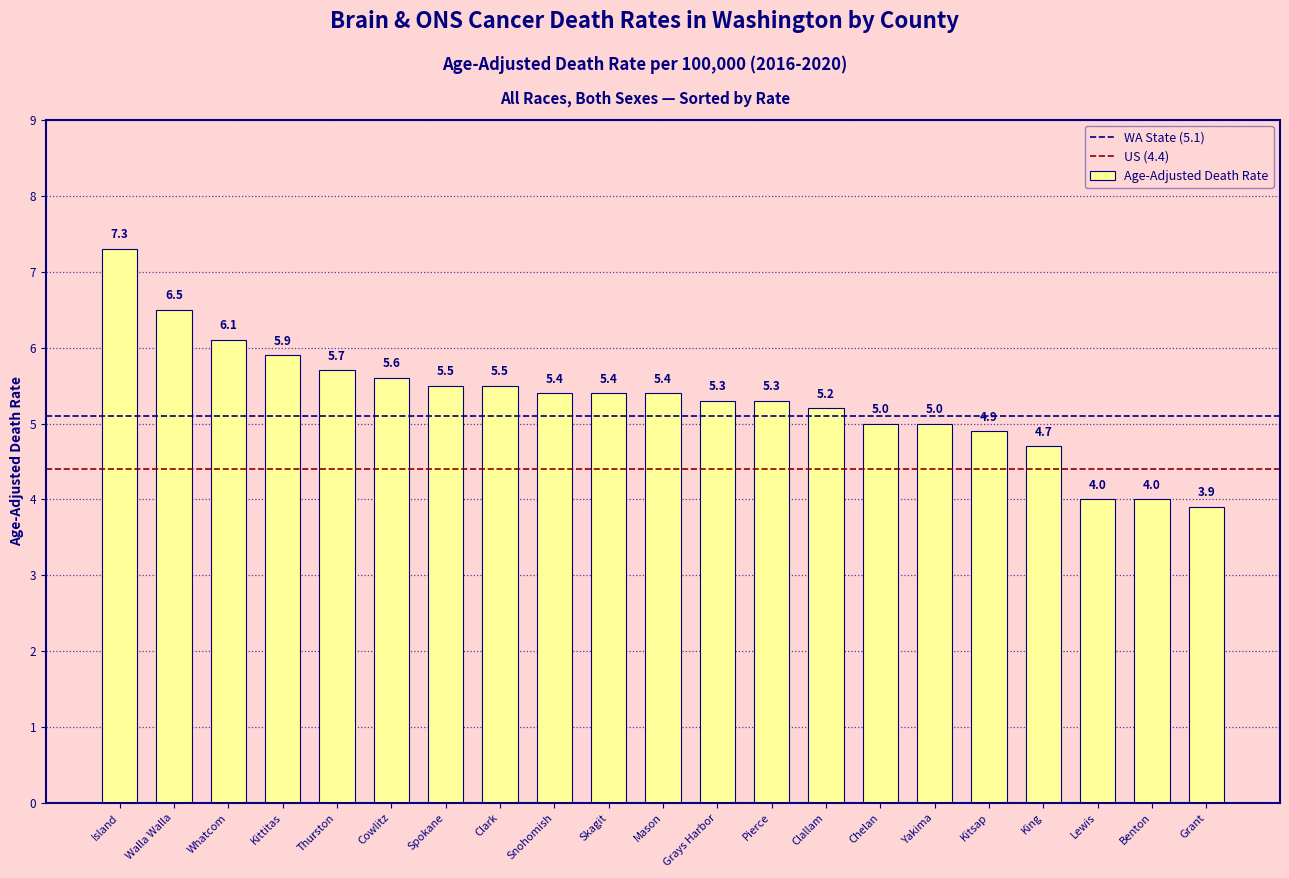

What value does the data have at Lewis?

4.0